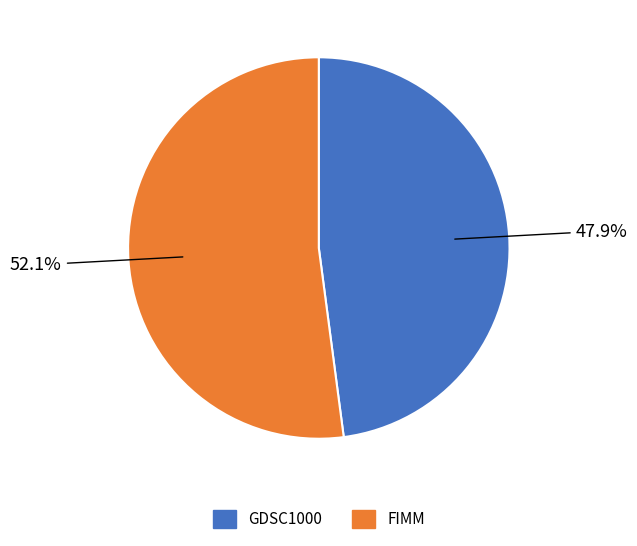

What percentage is NOT represented by FIMM?

47.9%